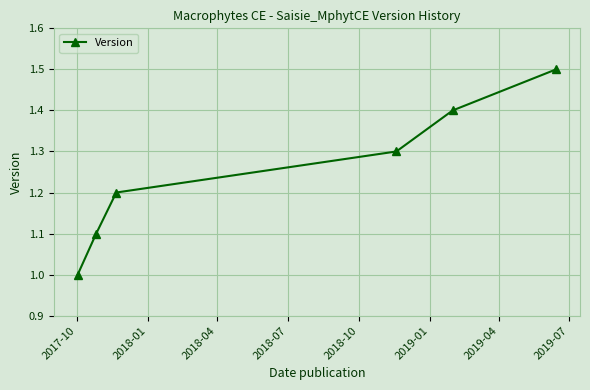

Reading right to left, extract all data points from this chart.

1.5	1.4	1.3	1.2	1.1	1.0